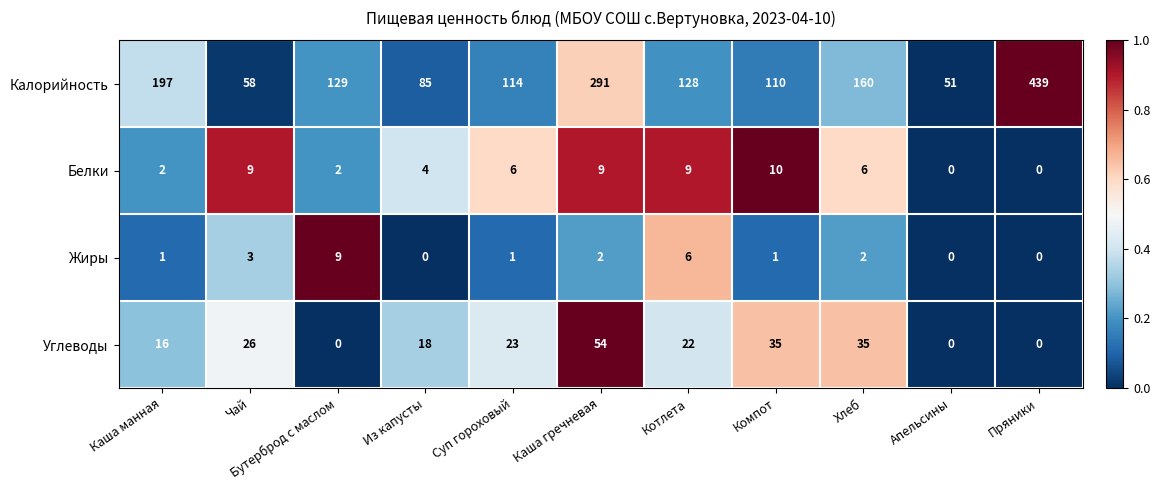

What is the spread (max minus min) of values at Каша гречневая?

289